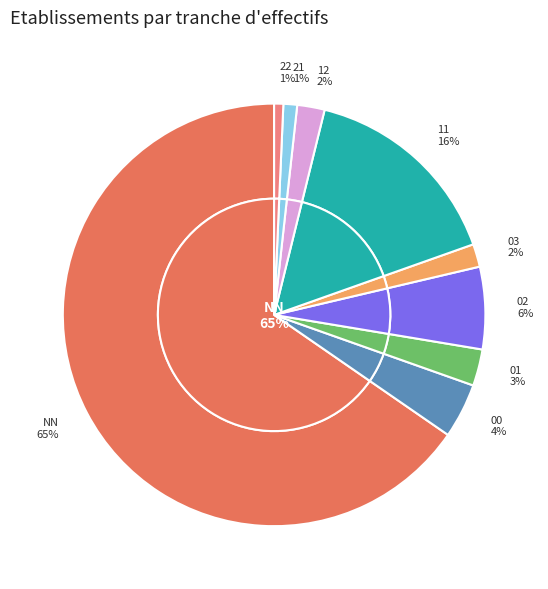

To the nearest percent, what percentage of the pie is 21?

1%